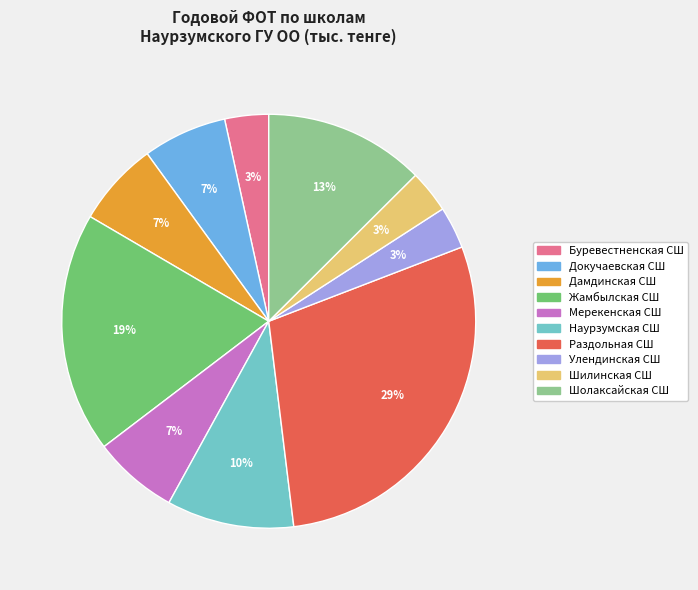

True or false: Шолаксайская СШ accounts for 19% of the total.

False